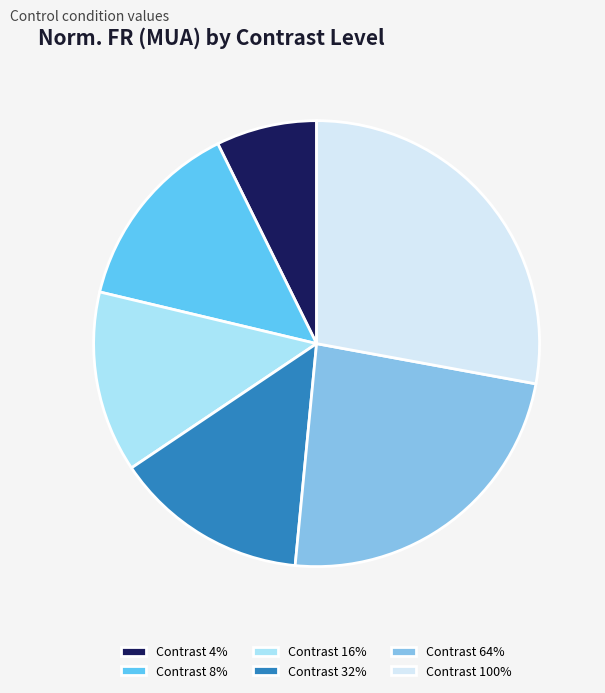

The Contrast 4% slice represents 7% of the pie. True or false?

True